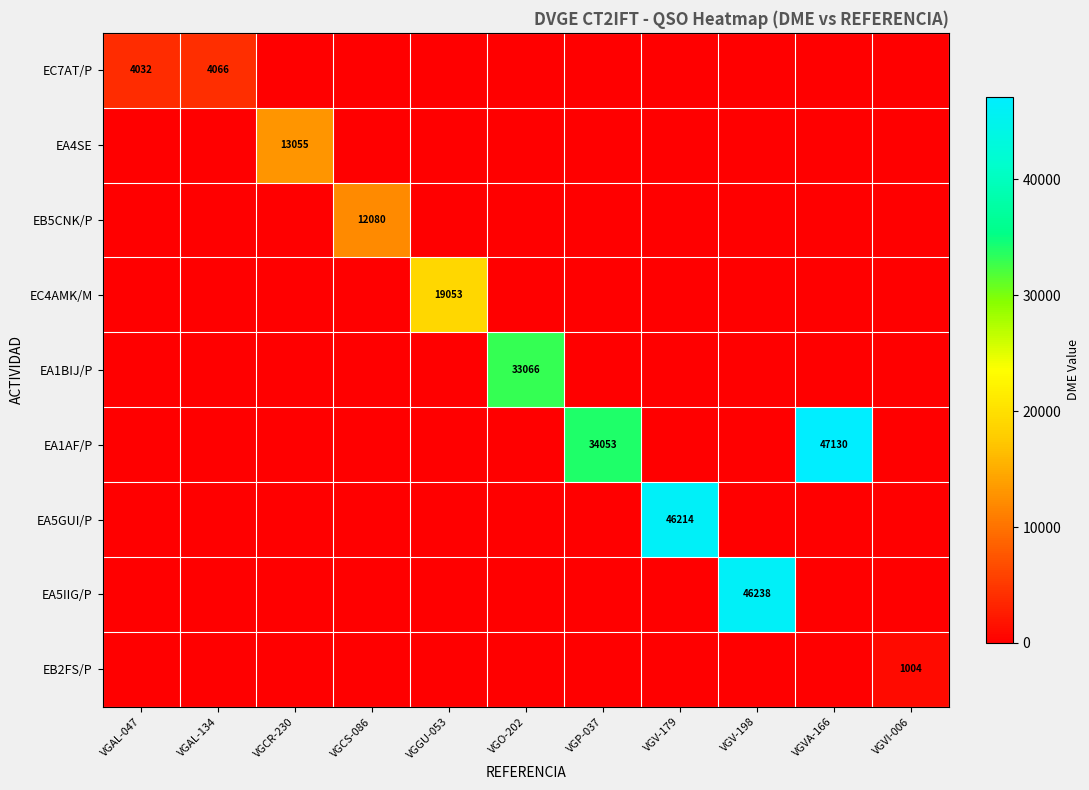

What is the maximum value shown in the chart?

47130